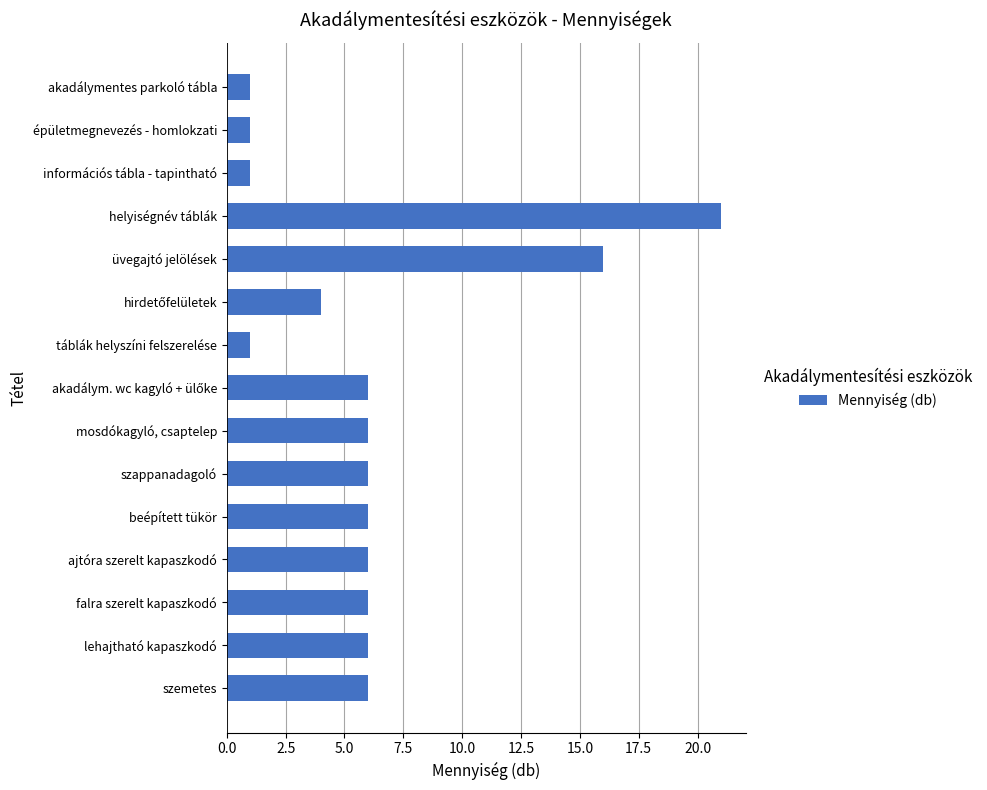

True or false: the data shows 6 at ajtóra szerelt kapaszkodó.

True